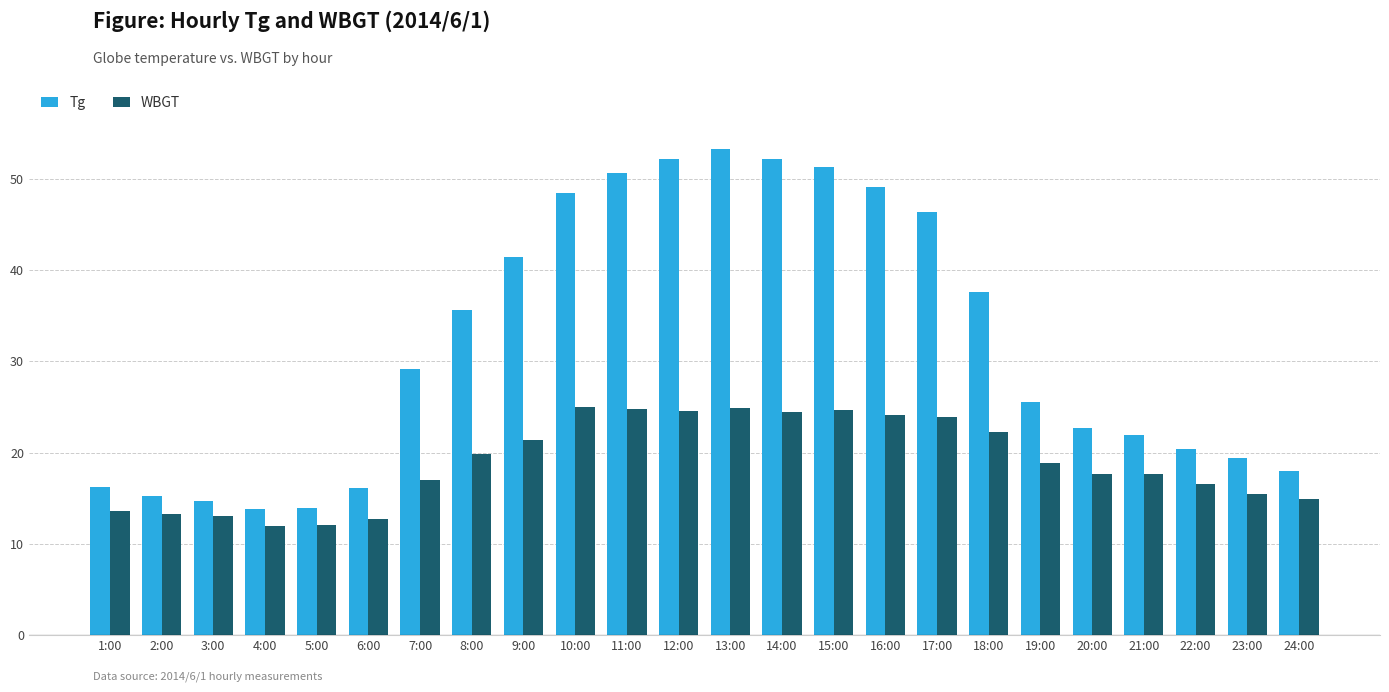

Which category has the highest value in the Tg series?

13:00